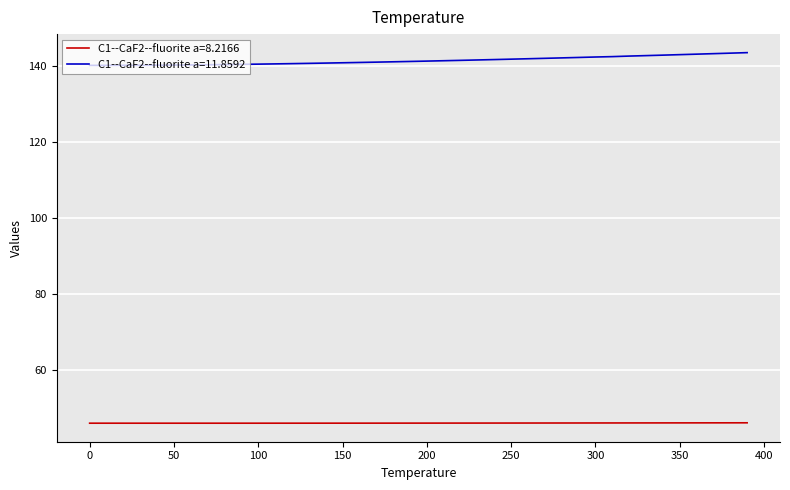

List the series in order of their overall mean, lowest first.

C1--CaF2--fluorite a=8.2166, C1--CaF2--fluorite a=11.8592